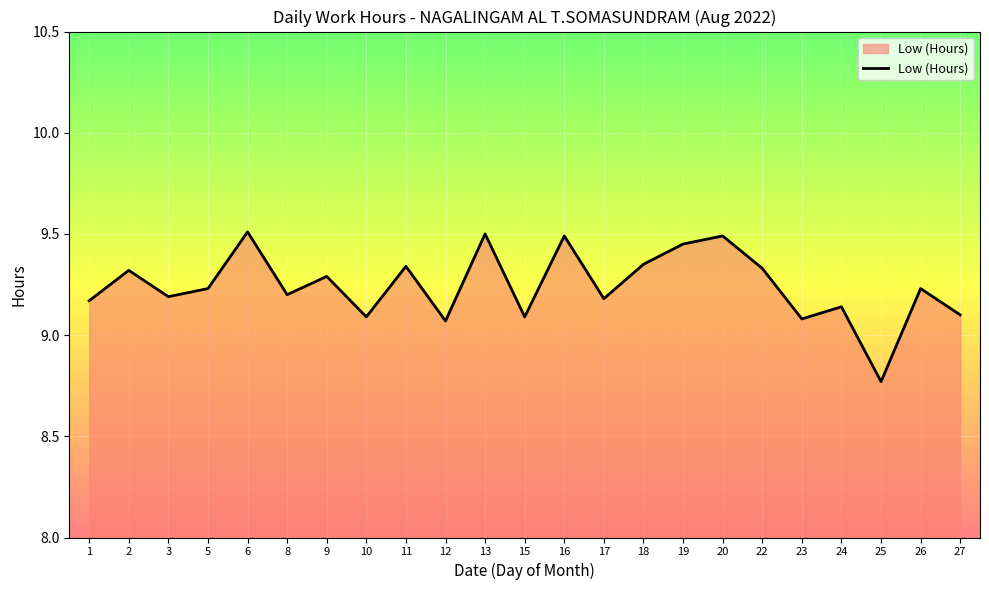

What is the change in value from 8 to 25?

-0.4